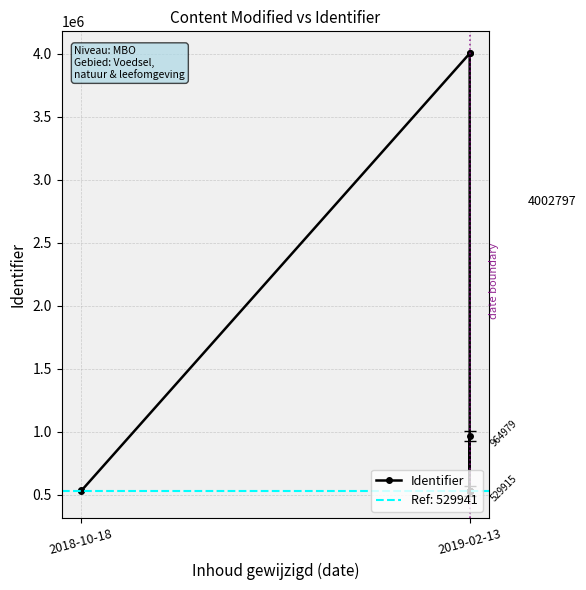

At which label does the data first exceed 530192?

2018-10-18